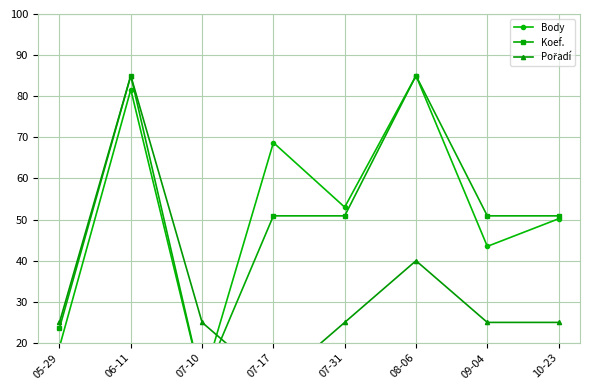

How many lines are shown in the chart?

3